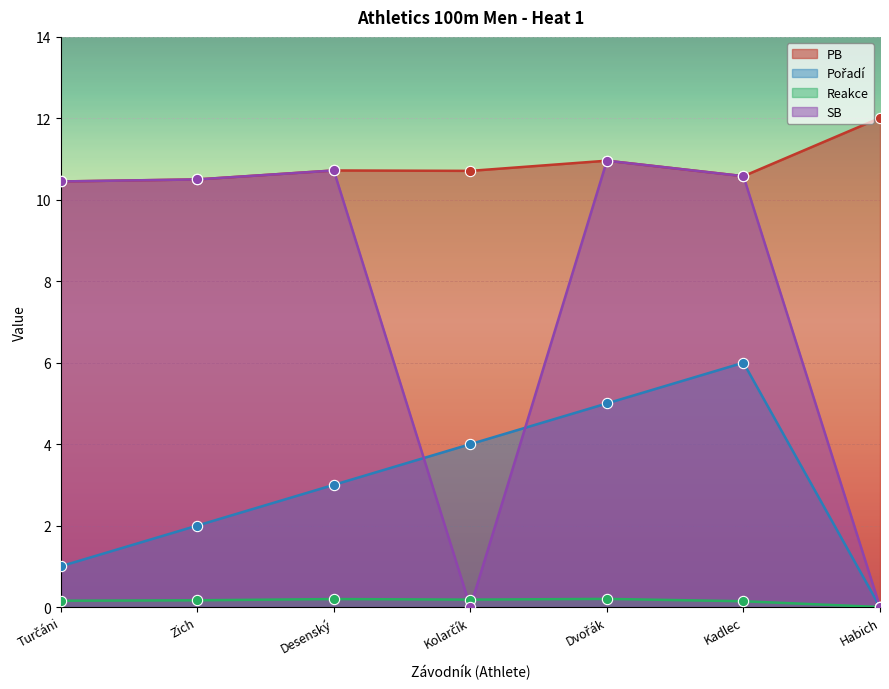

What are all the series names shown in the legend?

PB, Pořadí, Reakce, SB